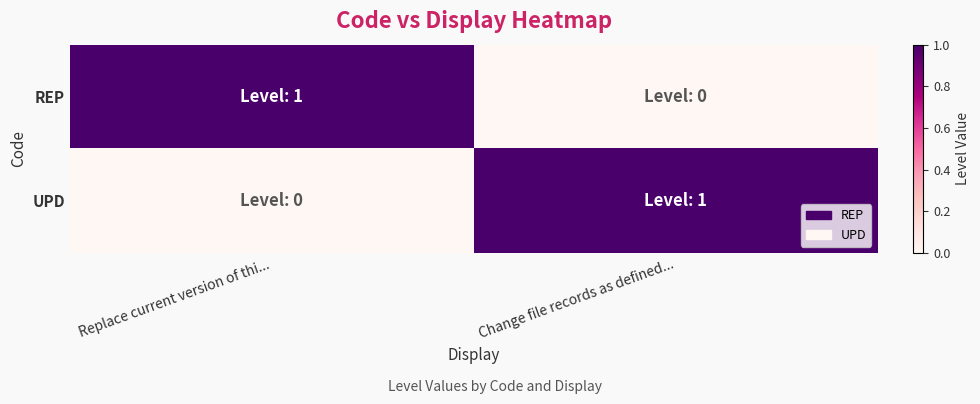

Rank the series at Change file records as defined... from lowest to highest value.

REP, UPD